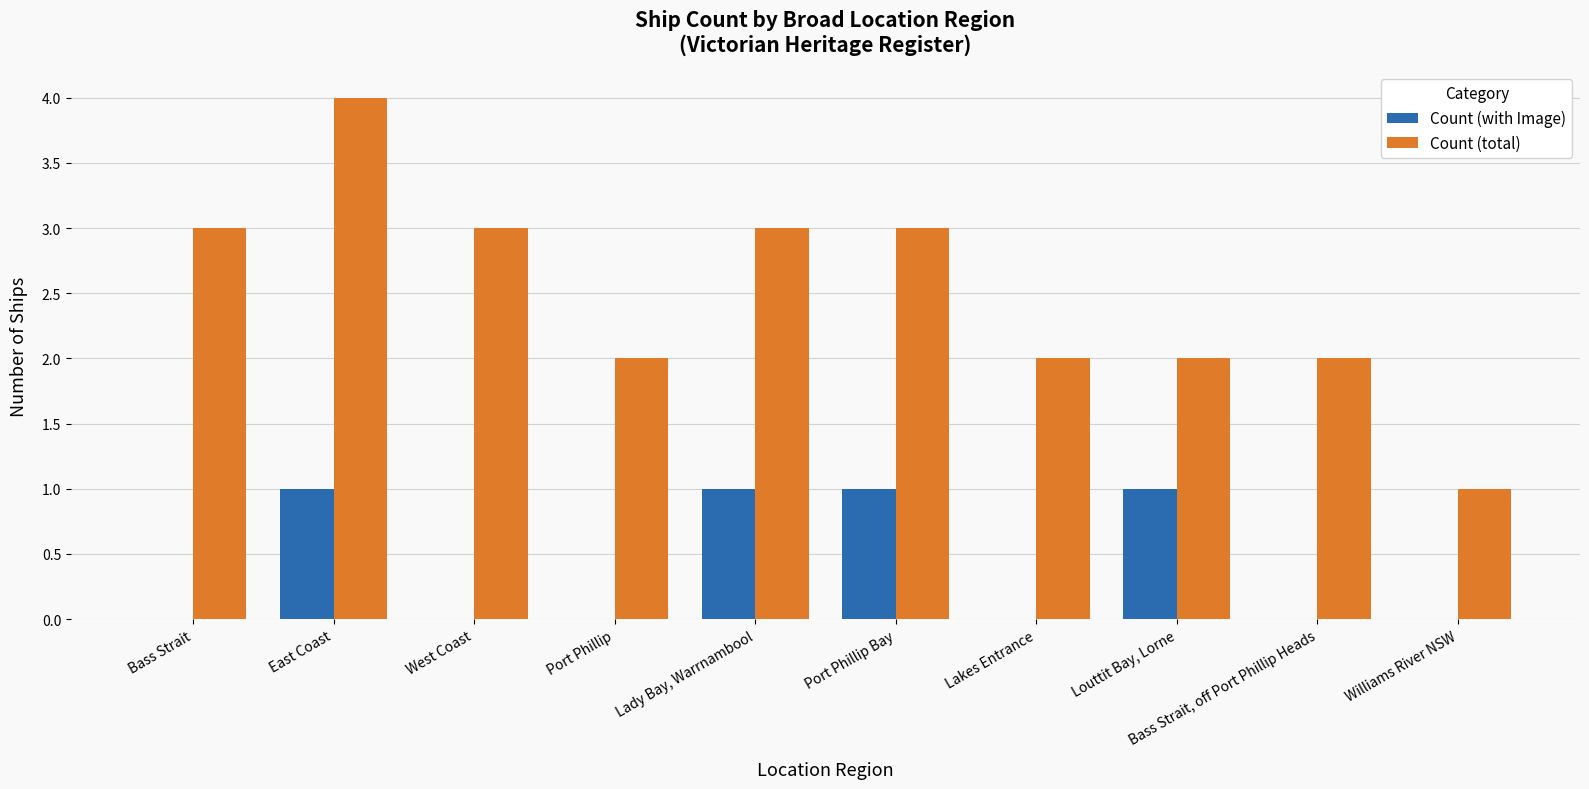

Which series has the largest total across all categories?

Count (total)